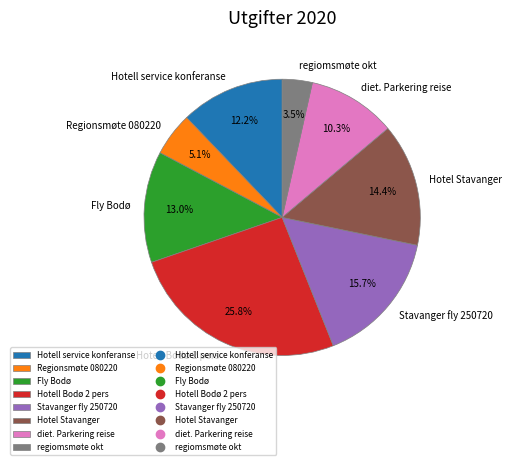

To the nearest percent, what is the difference between the largest and smallest slice percentages?

22%